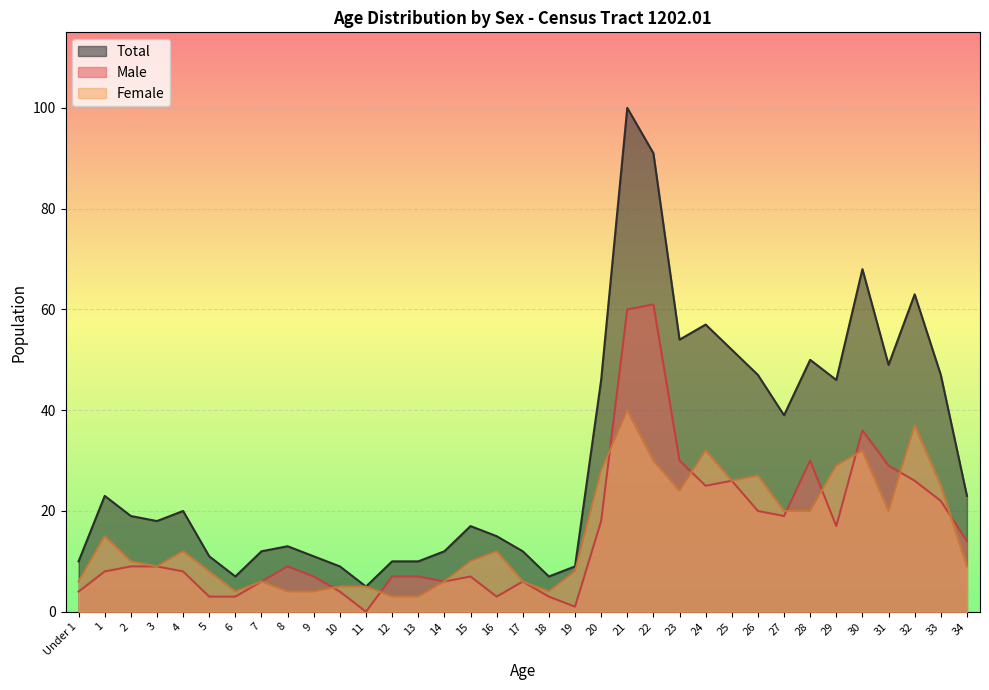

What is the value of the Total point at the 1st from the left?

10